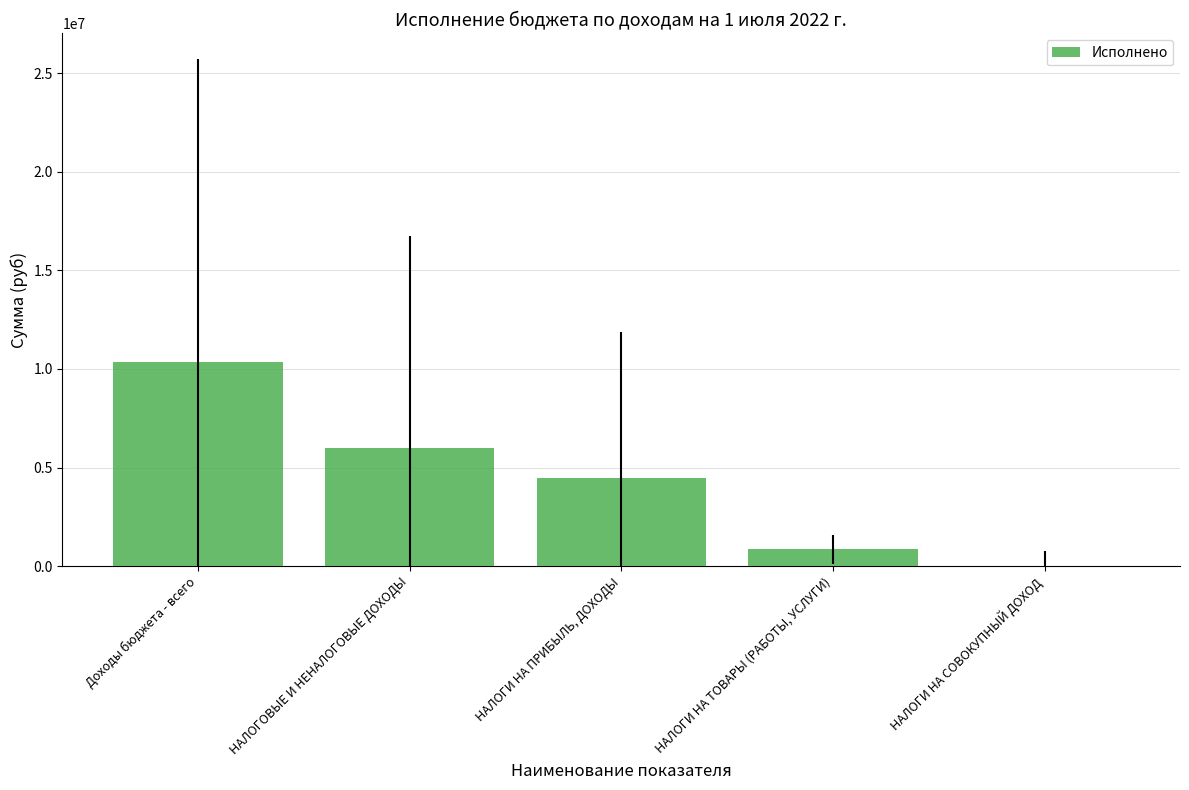

What is the sum of the values at НАЛОГОВЫЕ И НЕНАЛОГОВЫЕ ДОХОДЫ and НАЛОГИ НА ПРИБЫЛЬ, ДОХОДЫ?

10453494.6